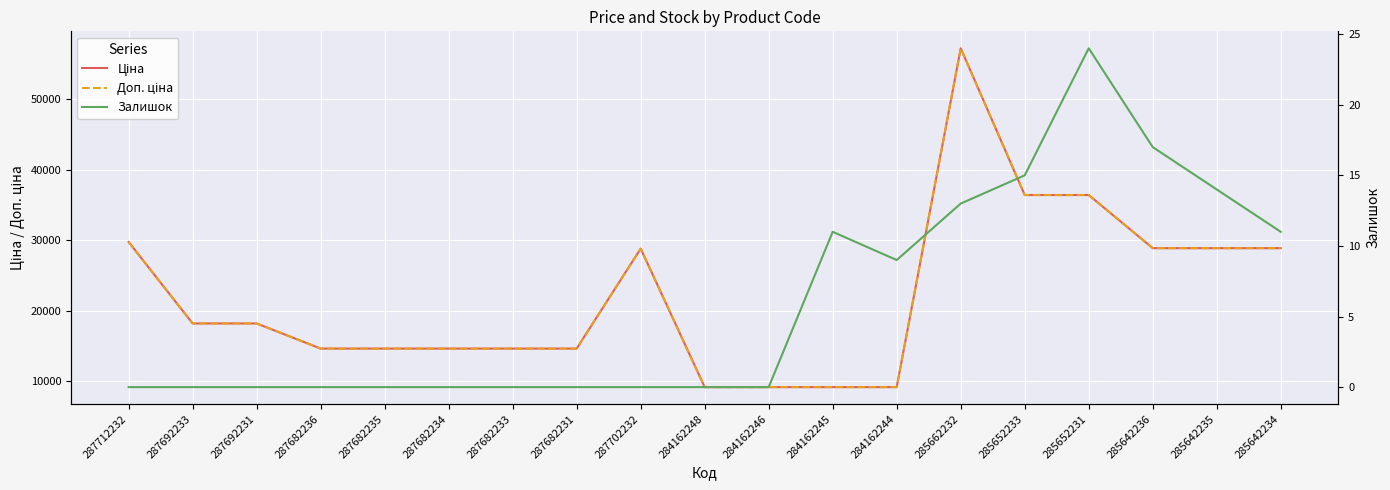

True or false: Доп. ціна and Ціна cross at least once.

False